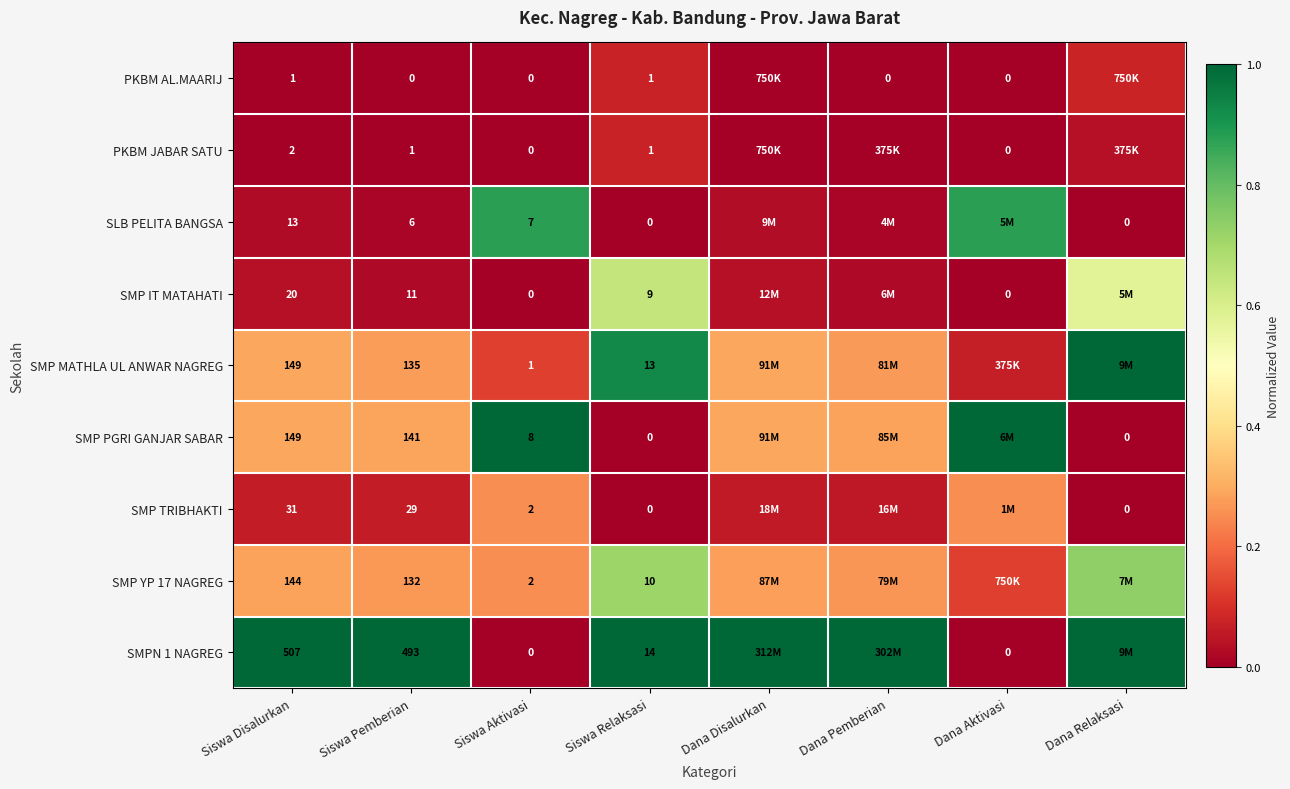

Is it true that SMP YP 17 NAGREG equals 0.1 at Siswa Pemberian?

False